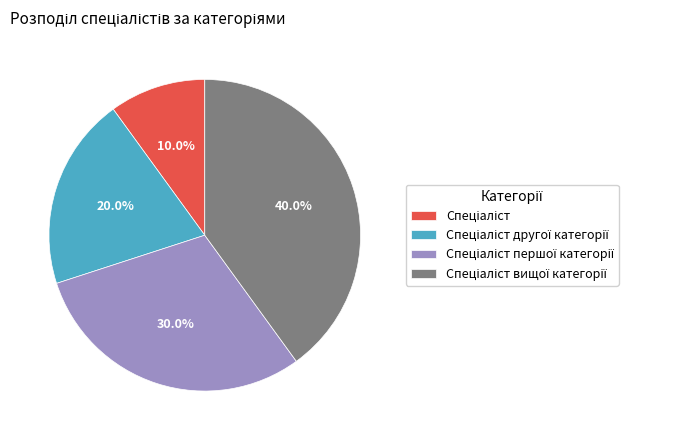

Is there any slice that represents more than half of the pie?

No